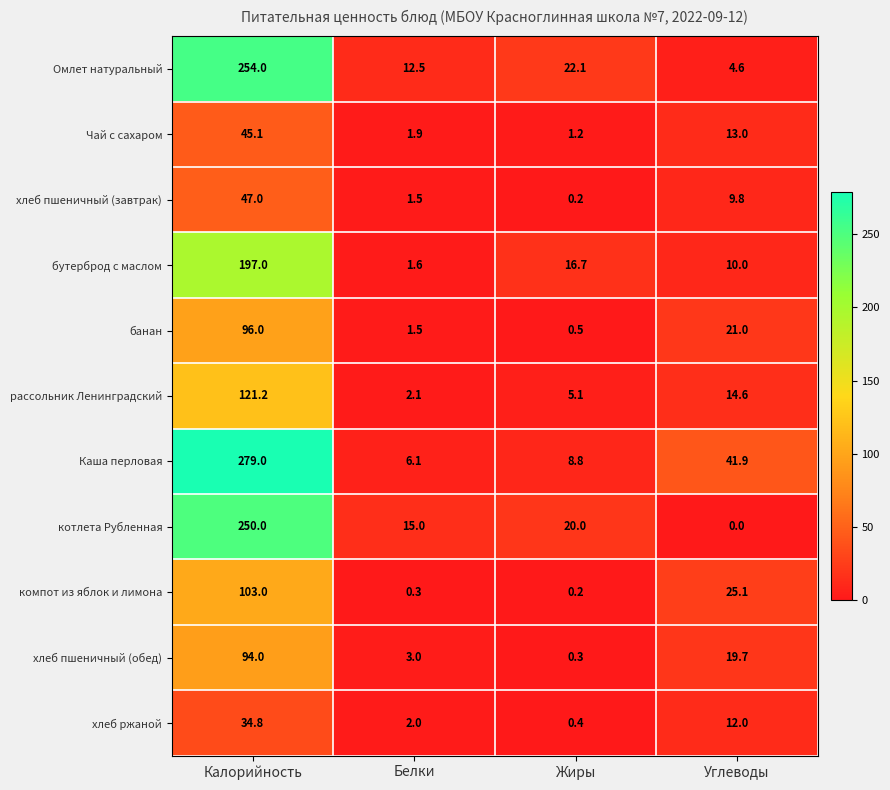

What value does the Чай с сахаром series have at Калорийность?

45.1